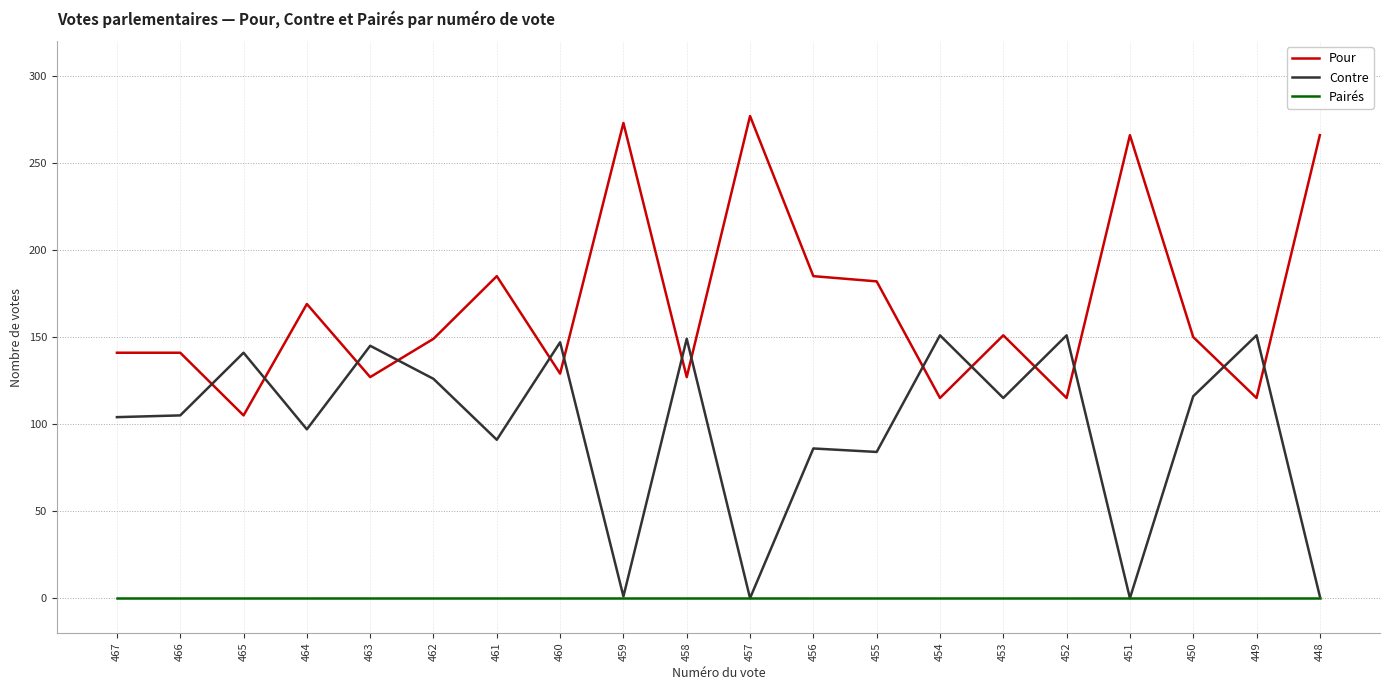

What is the highest value of the Pour series?

277